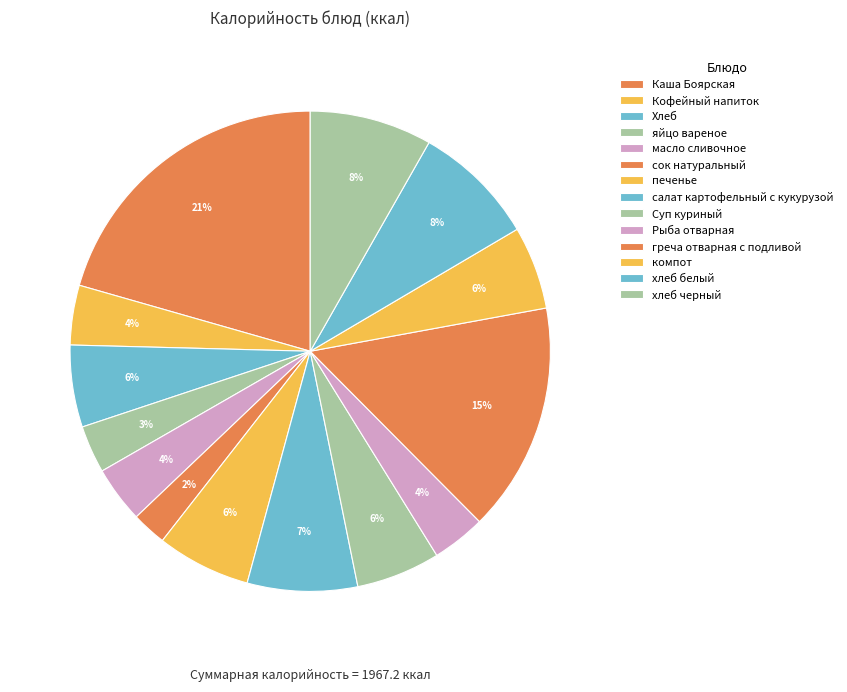

Which category has the biggest portion of the pie?

Каша Боярская